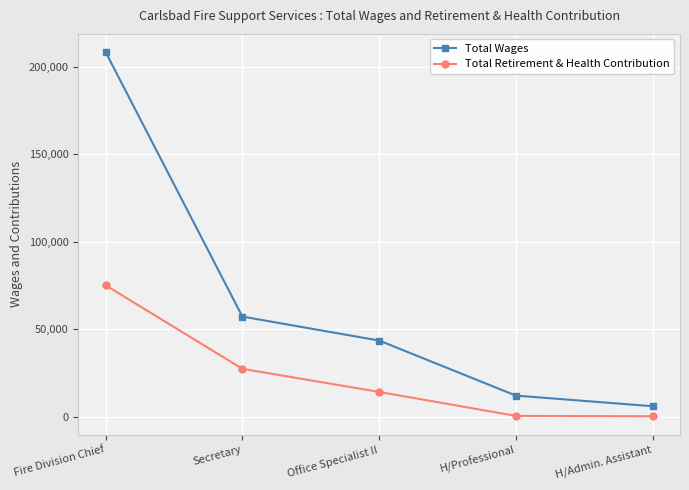

At Secretary, list the series in order from smallest to largest.

Total Retirement & Health Contribution, Total Wages